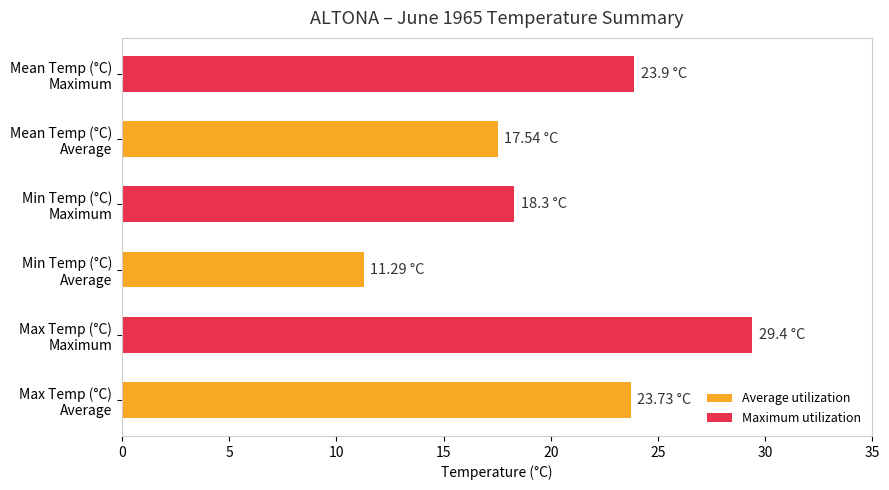

What is the difference between the second highest and second lowest values?

6.4